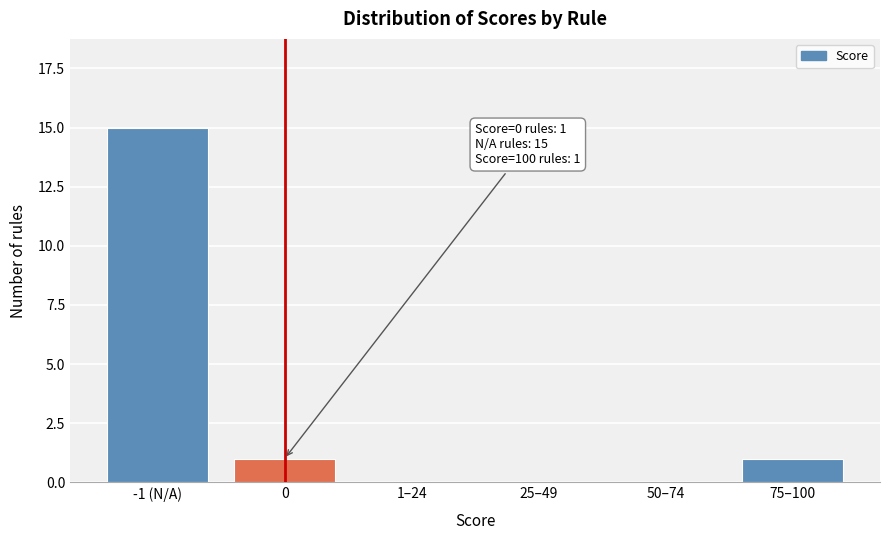

Reading left to right, list all the values displayed in this chart.

-1 (N/A)=15	0=1	1–24=0	25–49=0	50–74=0	75–100=1